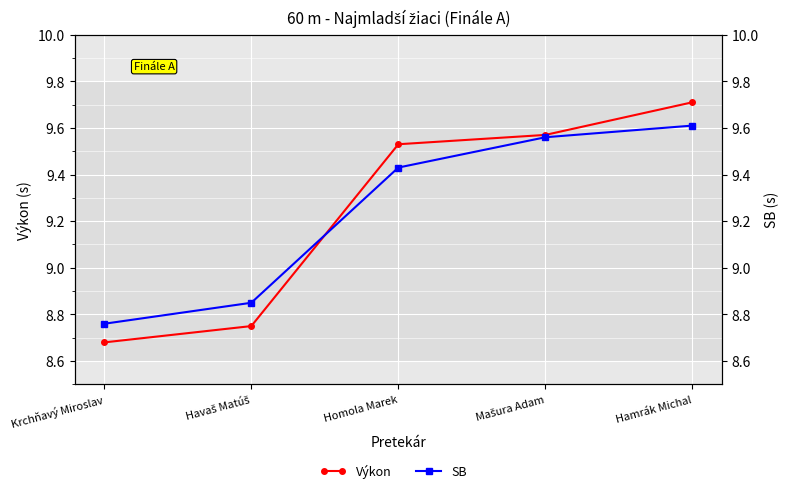

What is the sum of all Výkon values?

46.2